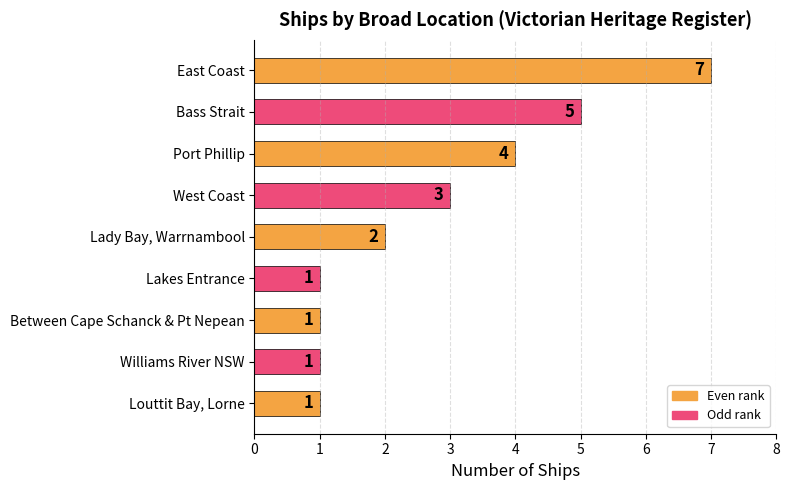

How many values are between 1 and 4?

7